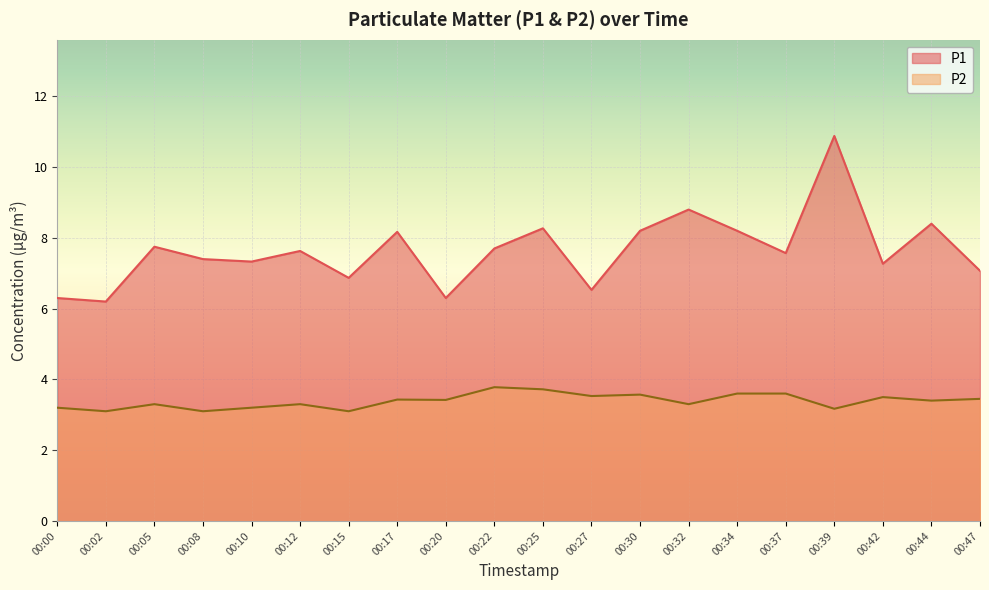

At which label does P1 first exceed 7?

00:05